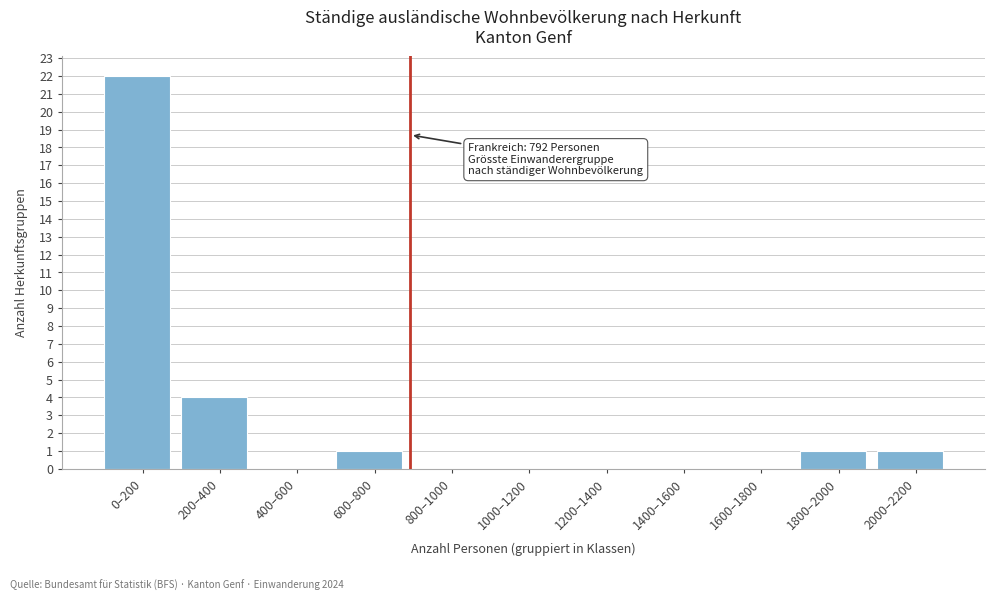

Reading left to right, list all the values displayed in this chart.

0–200=22	200–400=4	400–600=0	600–800=1	800–1000=0	1000–1200=0	1200–1400=0	1400–1600=0	1600–1800=0	1800–2000=1	2000–2200=1